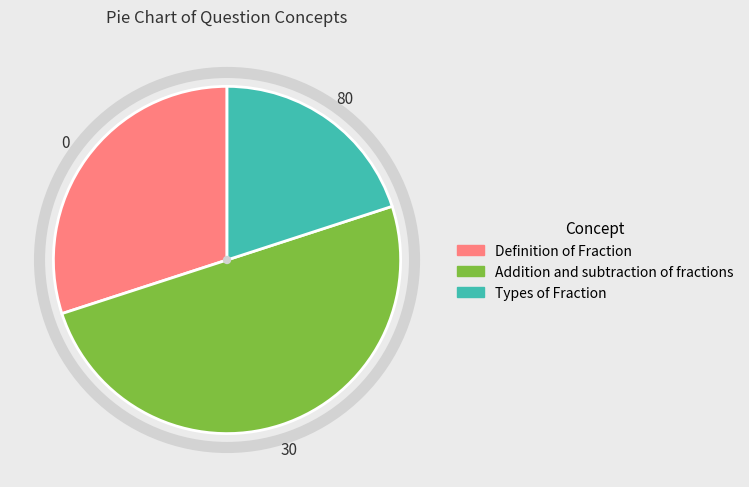

Which category has the biggest portion of the pie?

Addition and subtraction of fractions